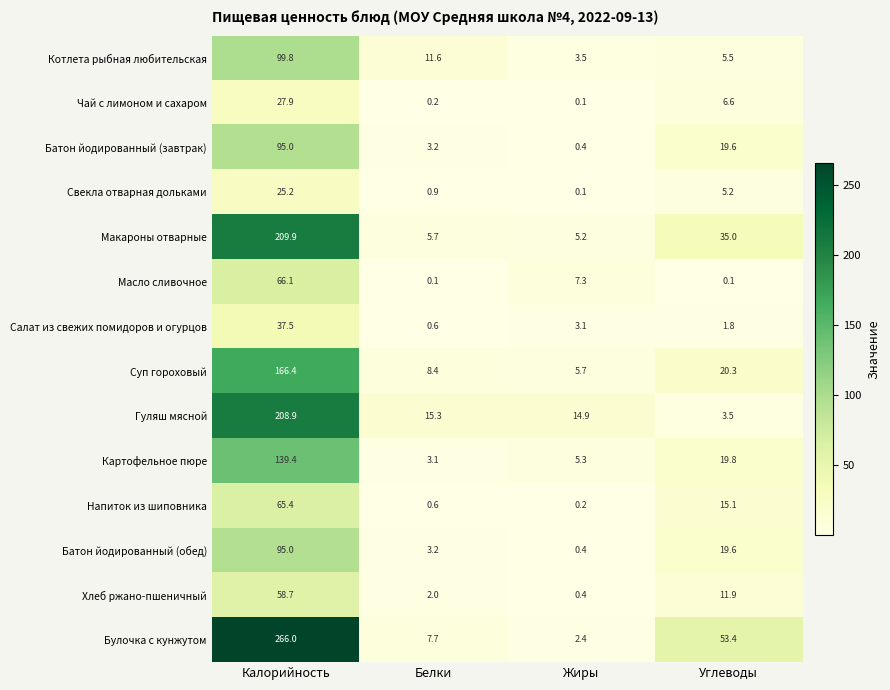

Which series has the largest total across all categories?

Булочка с кунжутом